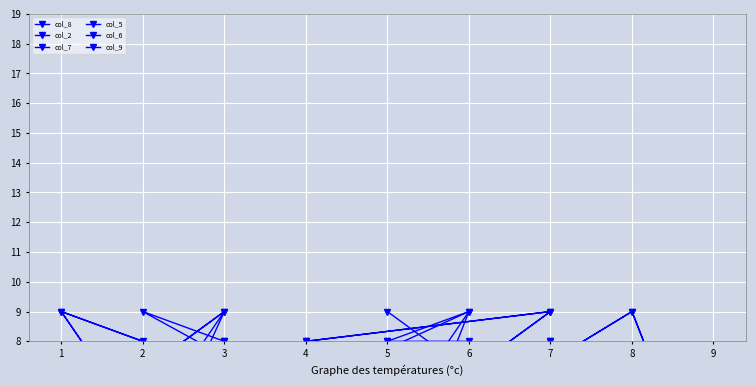

After their last crossing, which series has the higher values: col_6 or col_5?

col_6